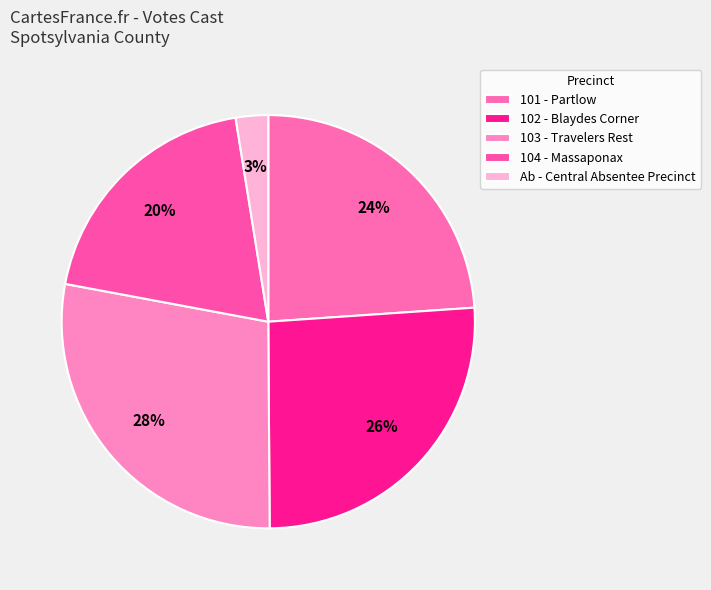

Count the number of slices in the pie.

5